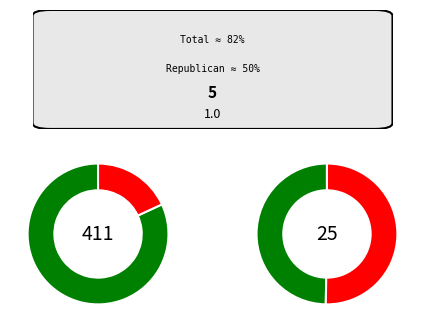

At Total disapprove, list the series in order from largest to smallest.

Disapprove, Approve